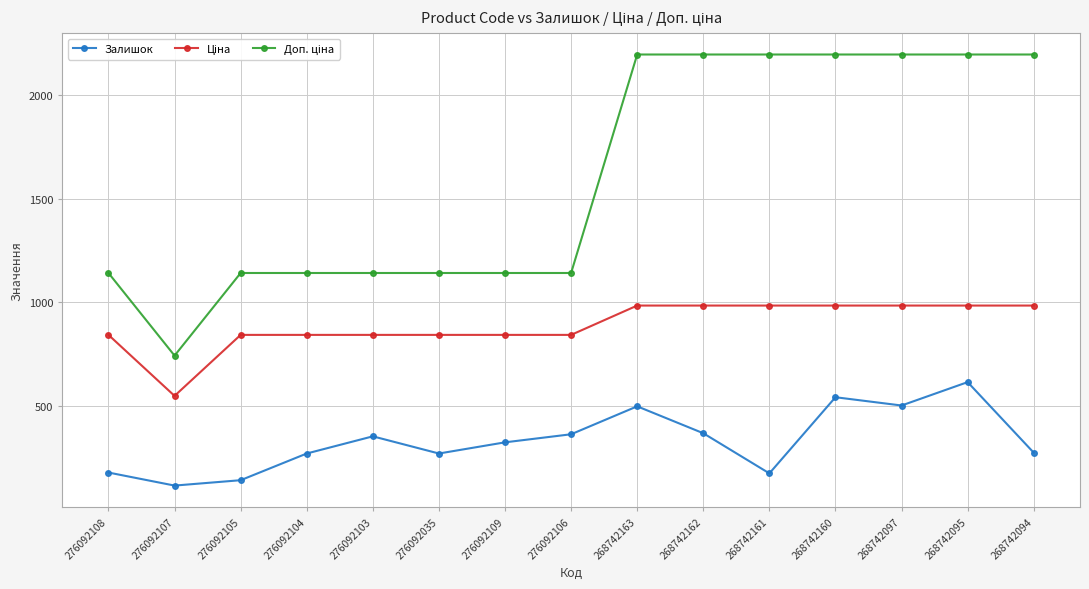

What is the smallest value displayed?

114.0